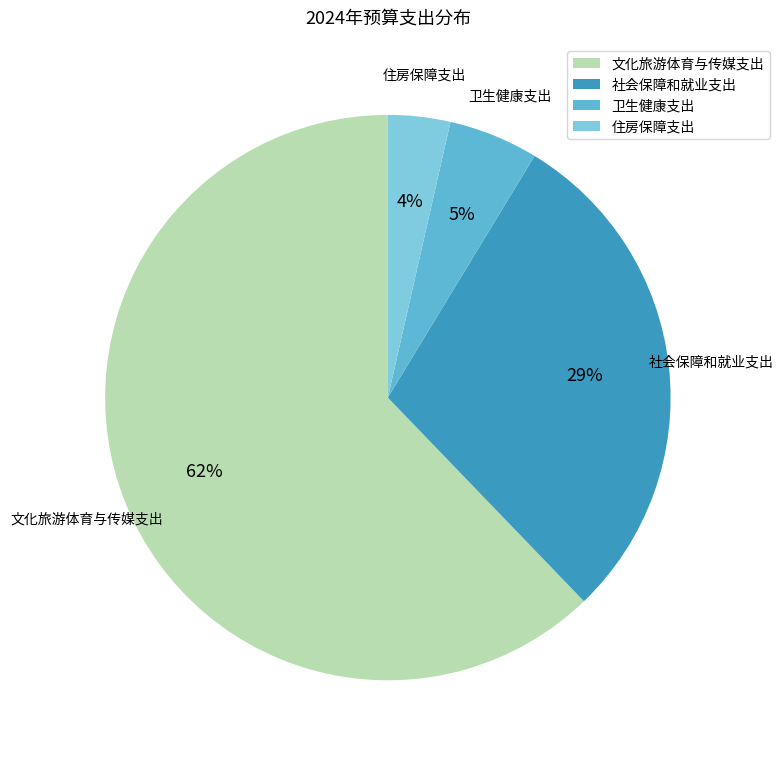

Is it true that 文化旅游体育与传媒支出 is 52% of the pie?

False